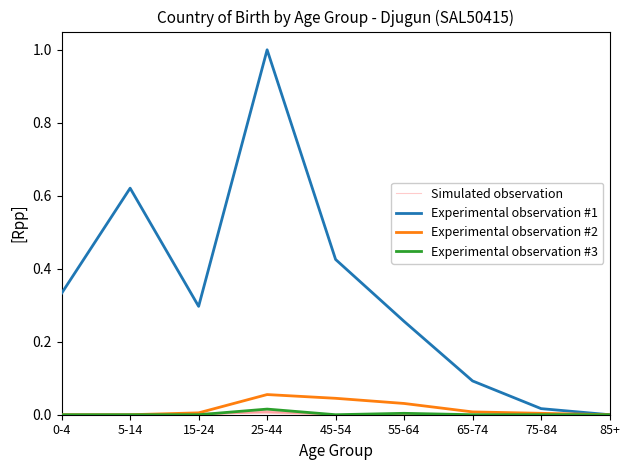

What is the difference between the highest and lowest values at 65-74?

0.1